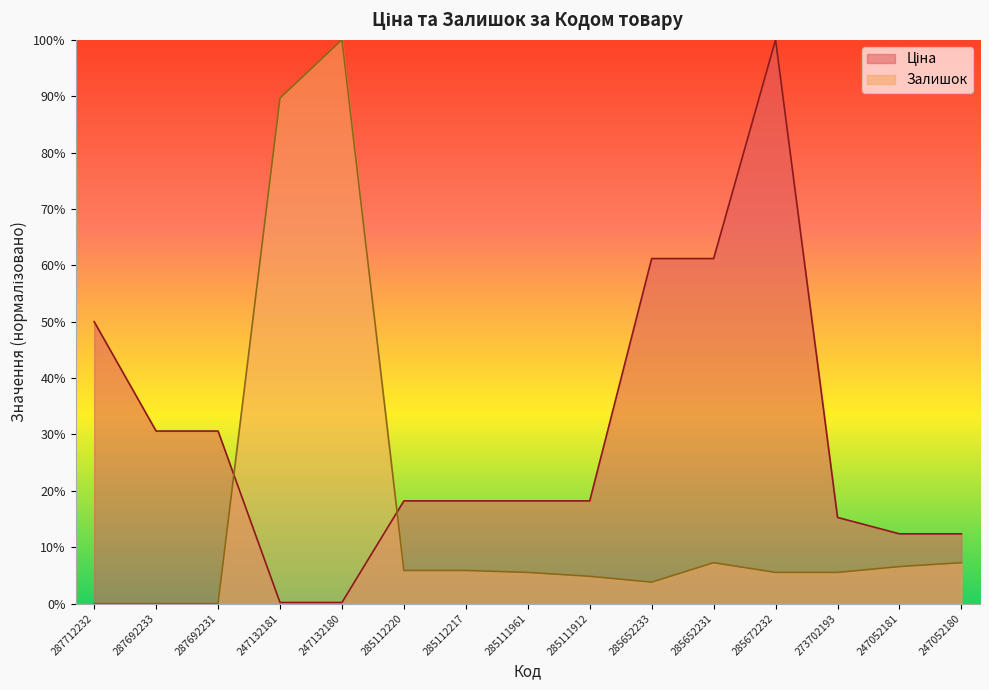

Read the Ціна value at 247132180.

0.2